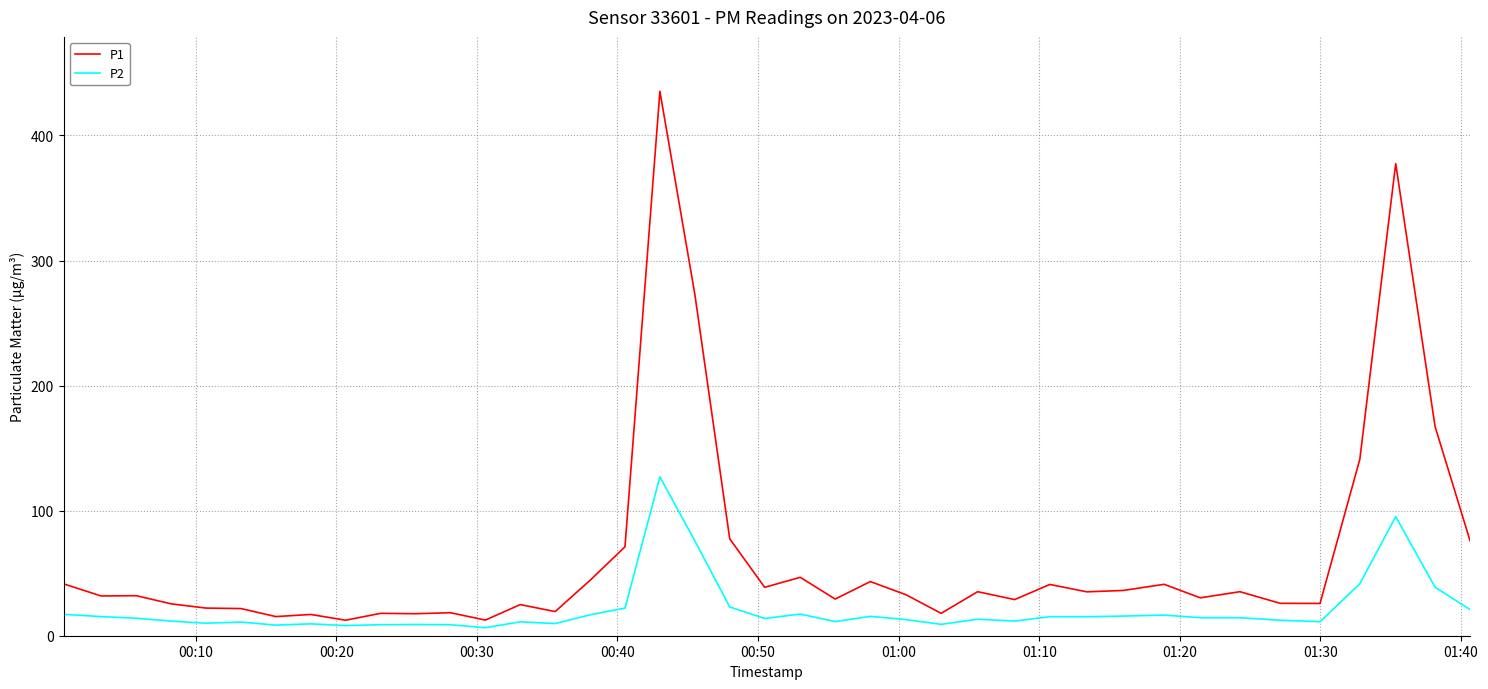

What is the highest value of the P2 series?

127.0